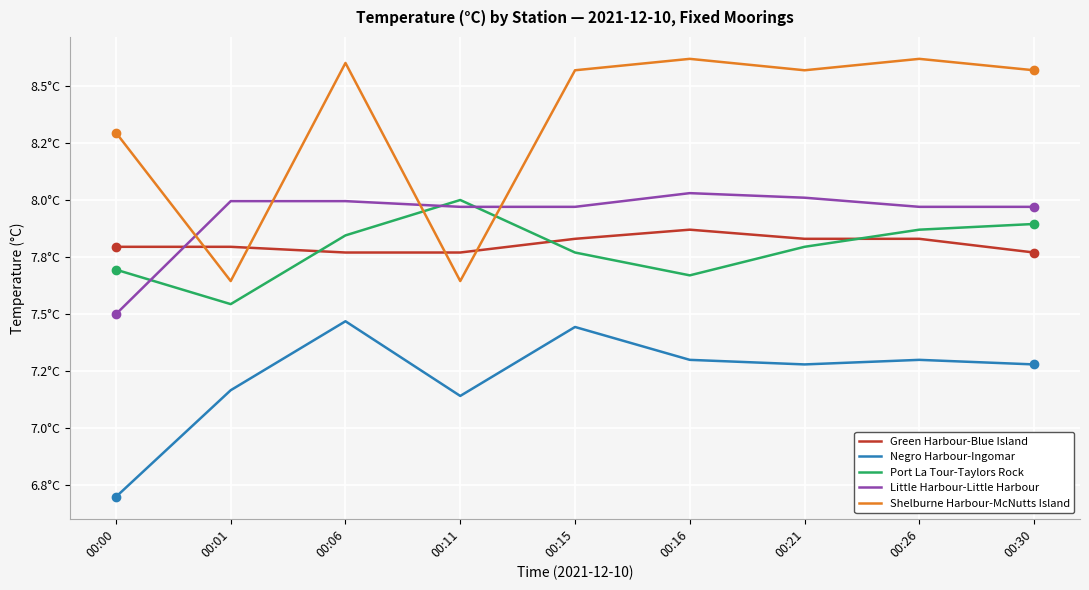

What are all the series names shown in the legend?

Green Harbour-Blue Island, Negro Harbour-Ingomar, Port La Tour-Taylors Rock, Little Harbour-Little Harbour, Shelburne Harbour-McNutts Island